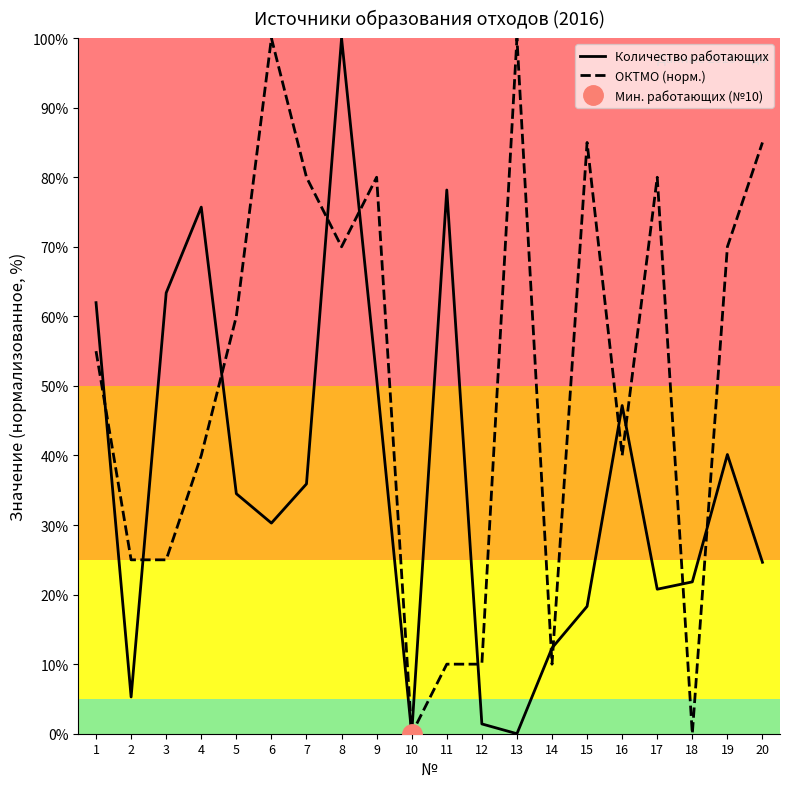

What is the difference between the Количество работающих values at 13 and 20?

24.6